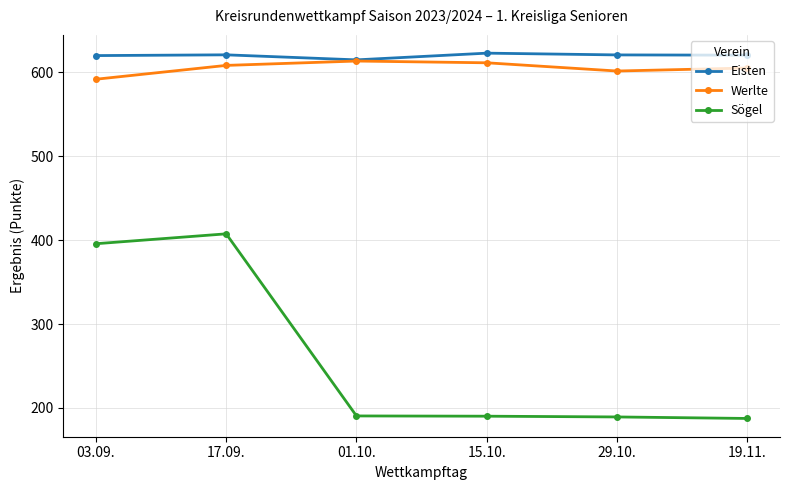

What is the value of the Eisten point at the 5th from the left?

620.9